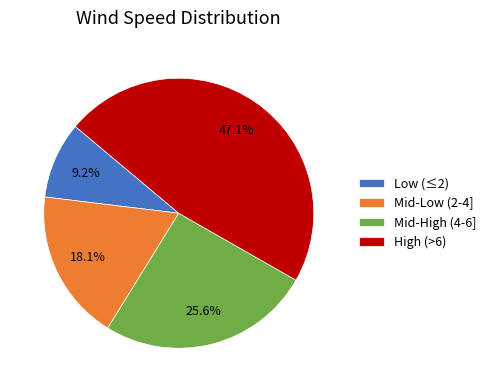

What is the ratio of the value at Low (≤2) to the value at Mid-High (4-6]?

0.4